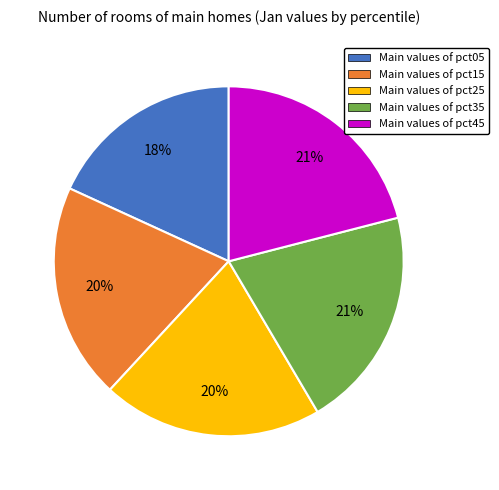

To the nearest percent, what is the average slice percentage?

20%